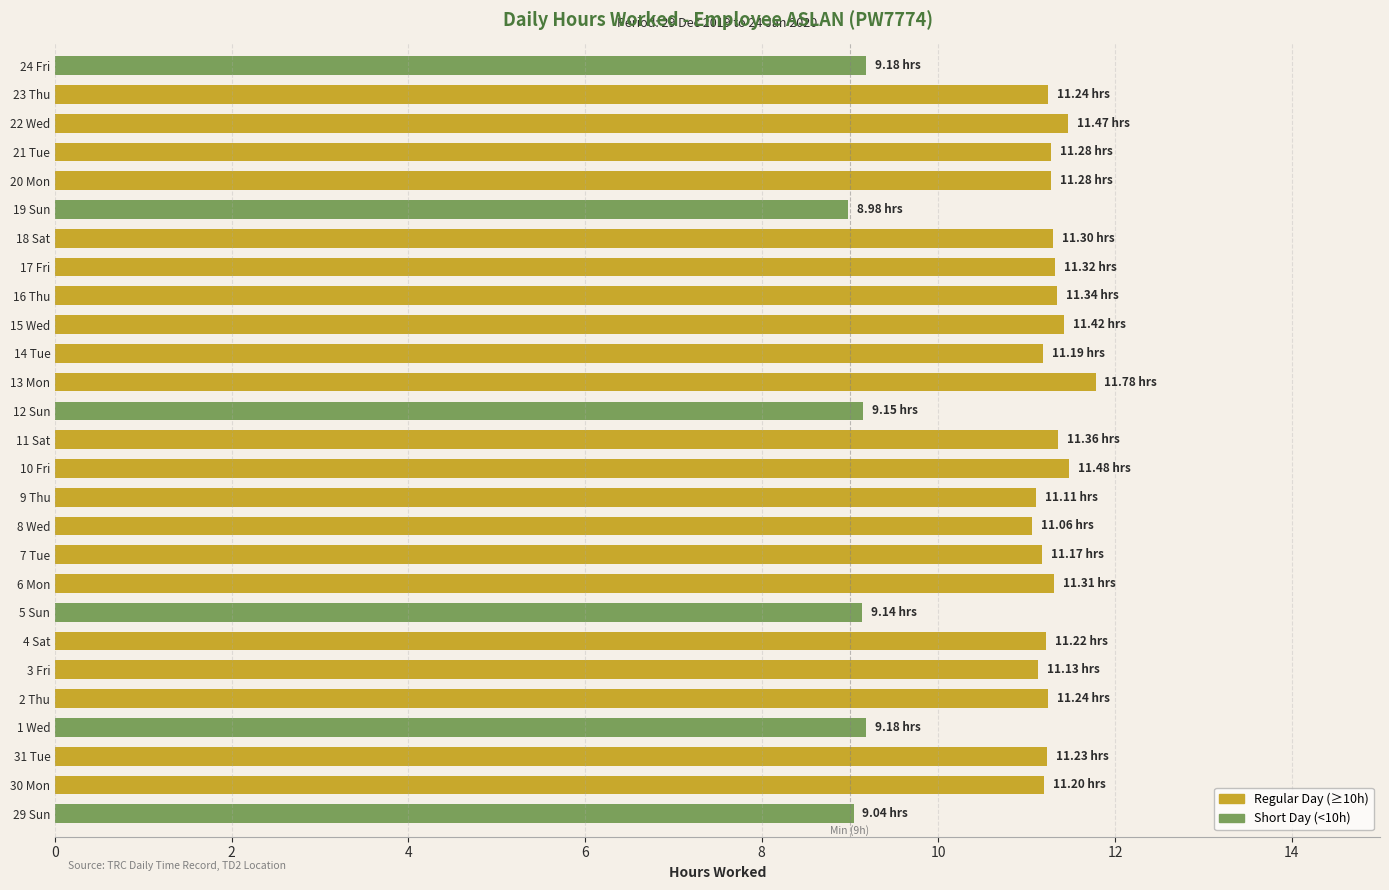

What is the sum of all values?

291.8